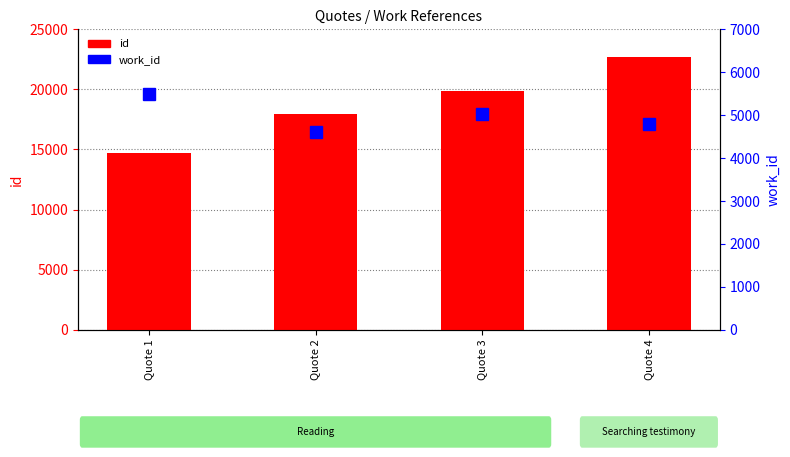

What are all the series names shown in the legend?

id, work_id